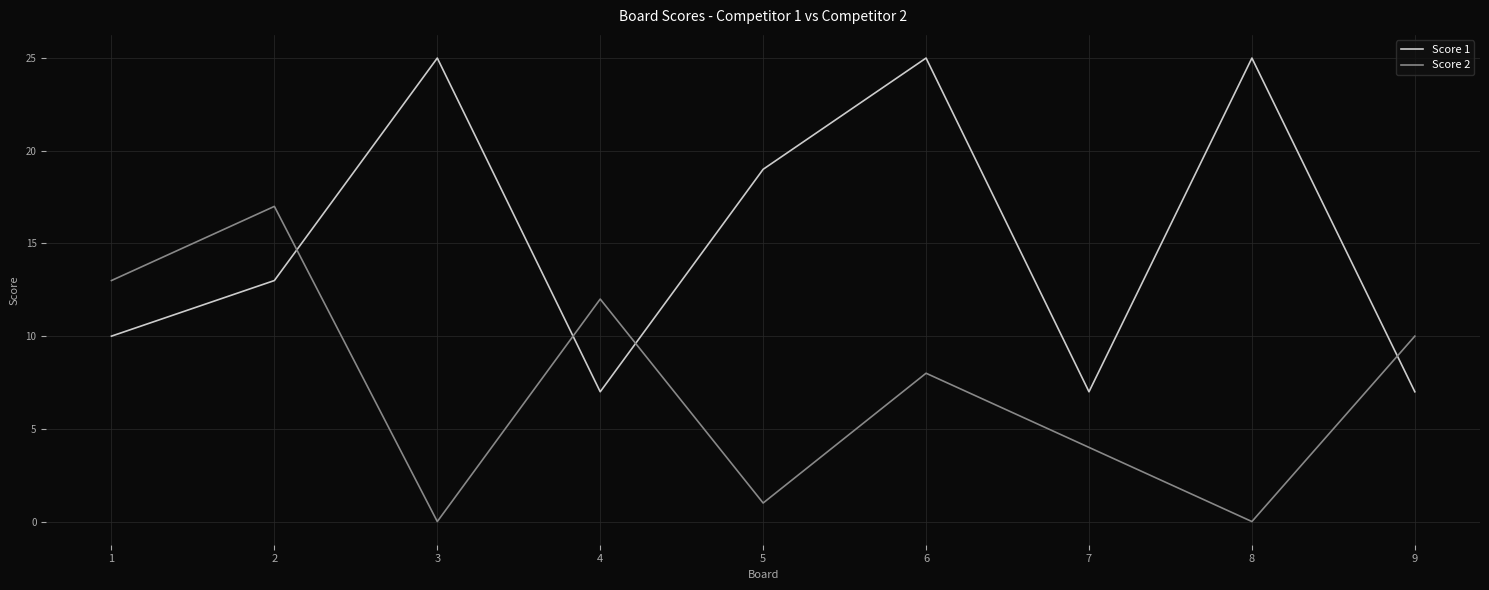

True or false: Score 2 has a value of 12 at 4.

True